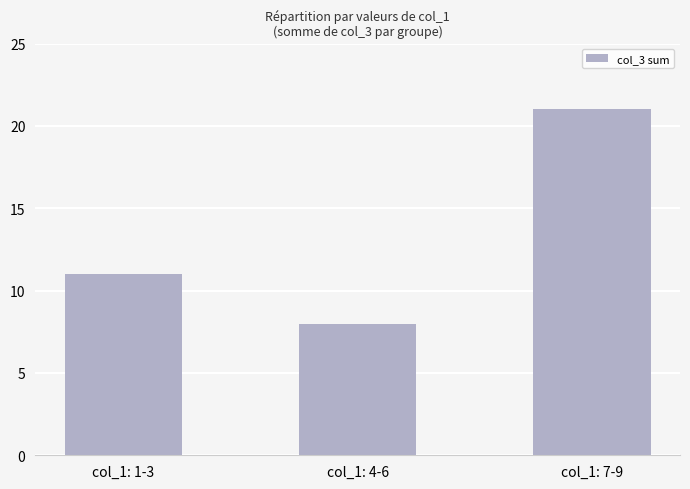

The chart shows a value of 5 at col_1: 1-3. True or false?

False